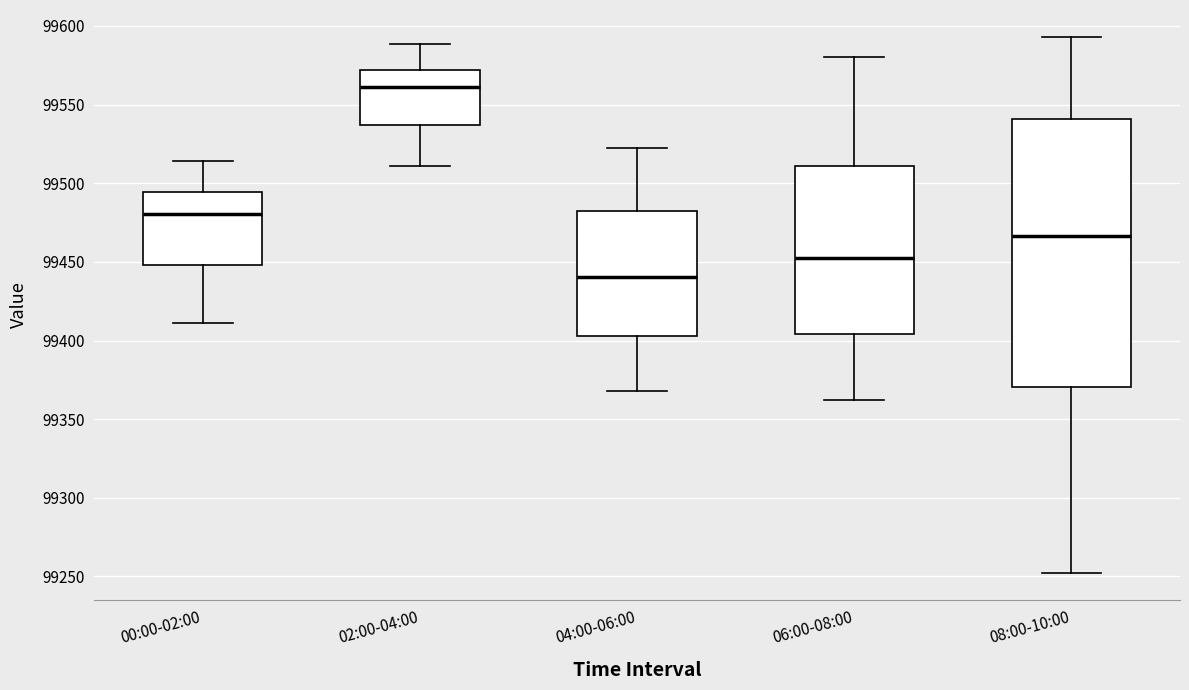

Comparing the boxes themselves (not the whiskers), which one is the tallest?

08:00-10:00